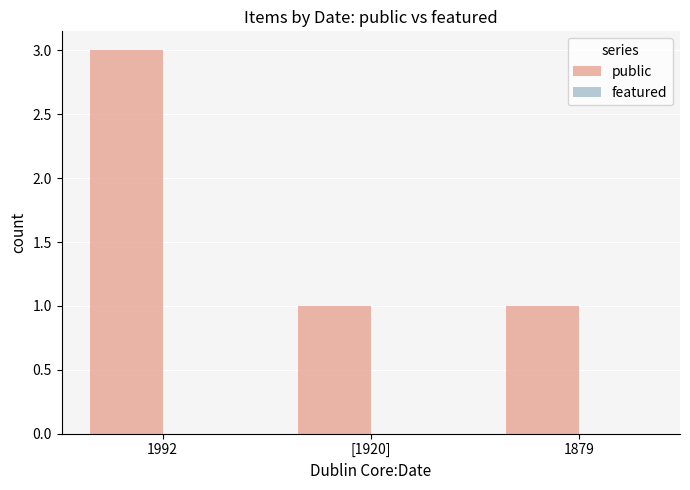

Approximately how many times larger is the value at 1992 compared to 1879?

3.0